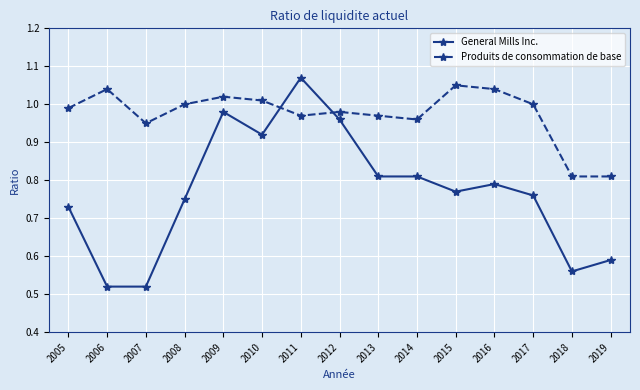

Which series has the largest range (max minus min)?

General Mills Inc.